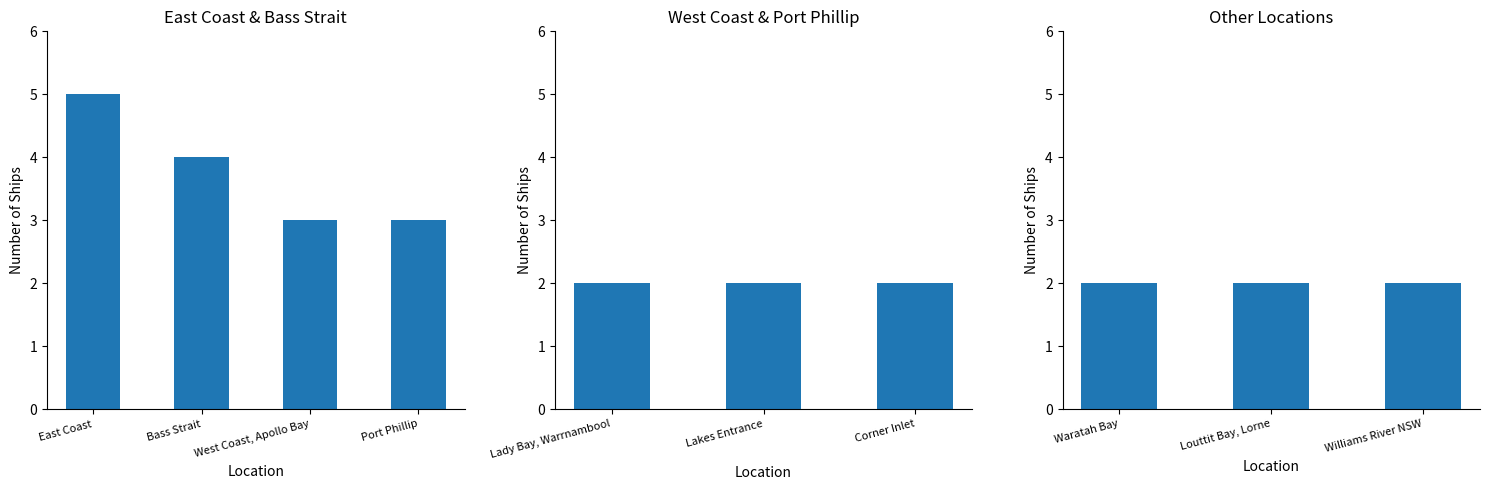

What is the sum of the values at Louttit Bay, Lorne and East Coast?

7